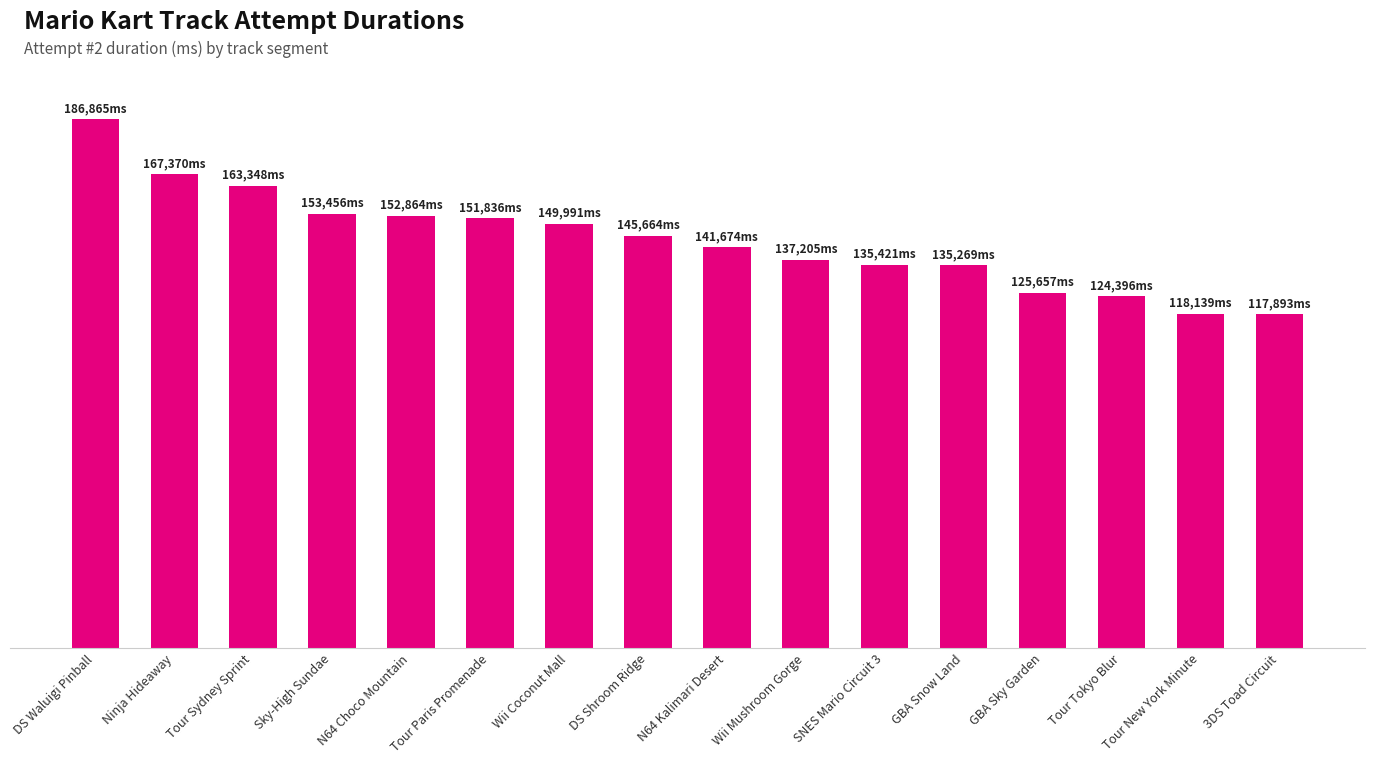

Does the chart contain any negative values?

No